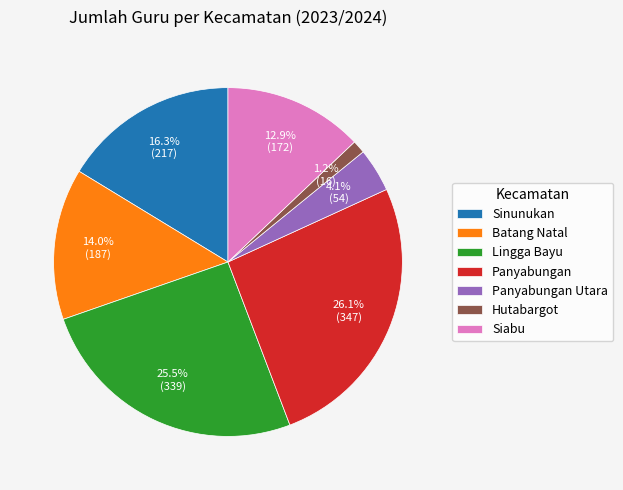

Combined, do Hutabargot and Panyabungan account for over 50%?

No